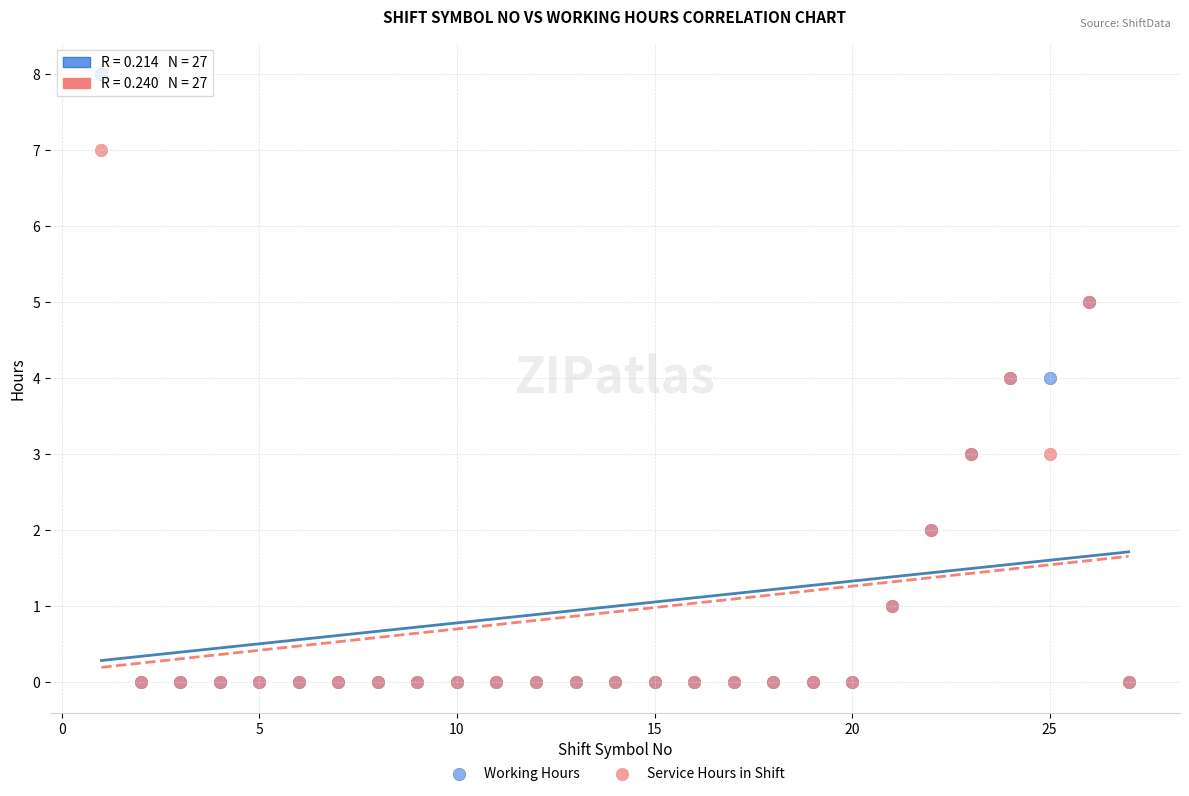

Which series contains the highest Y value?

Working Hours